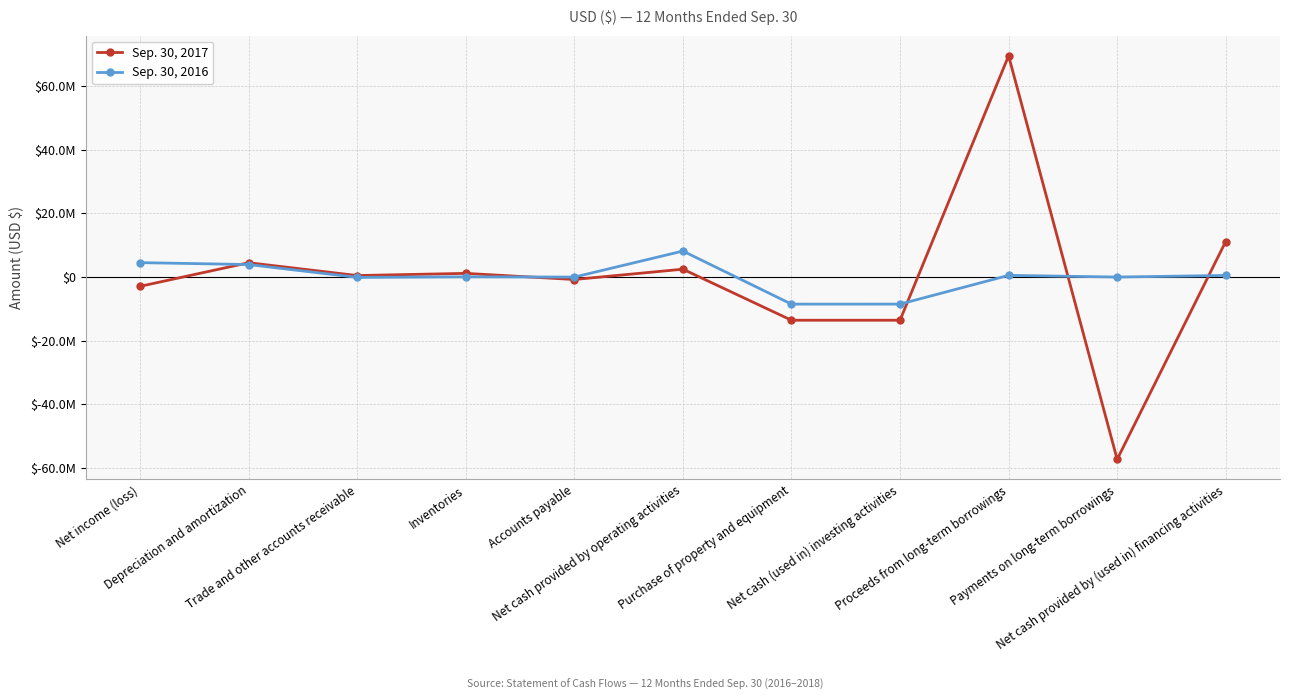

List the series in order of their overall mean, highest first.

Sep. 30, 2017, Sep. 30, 2016